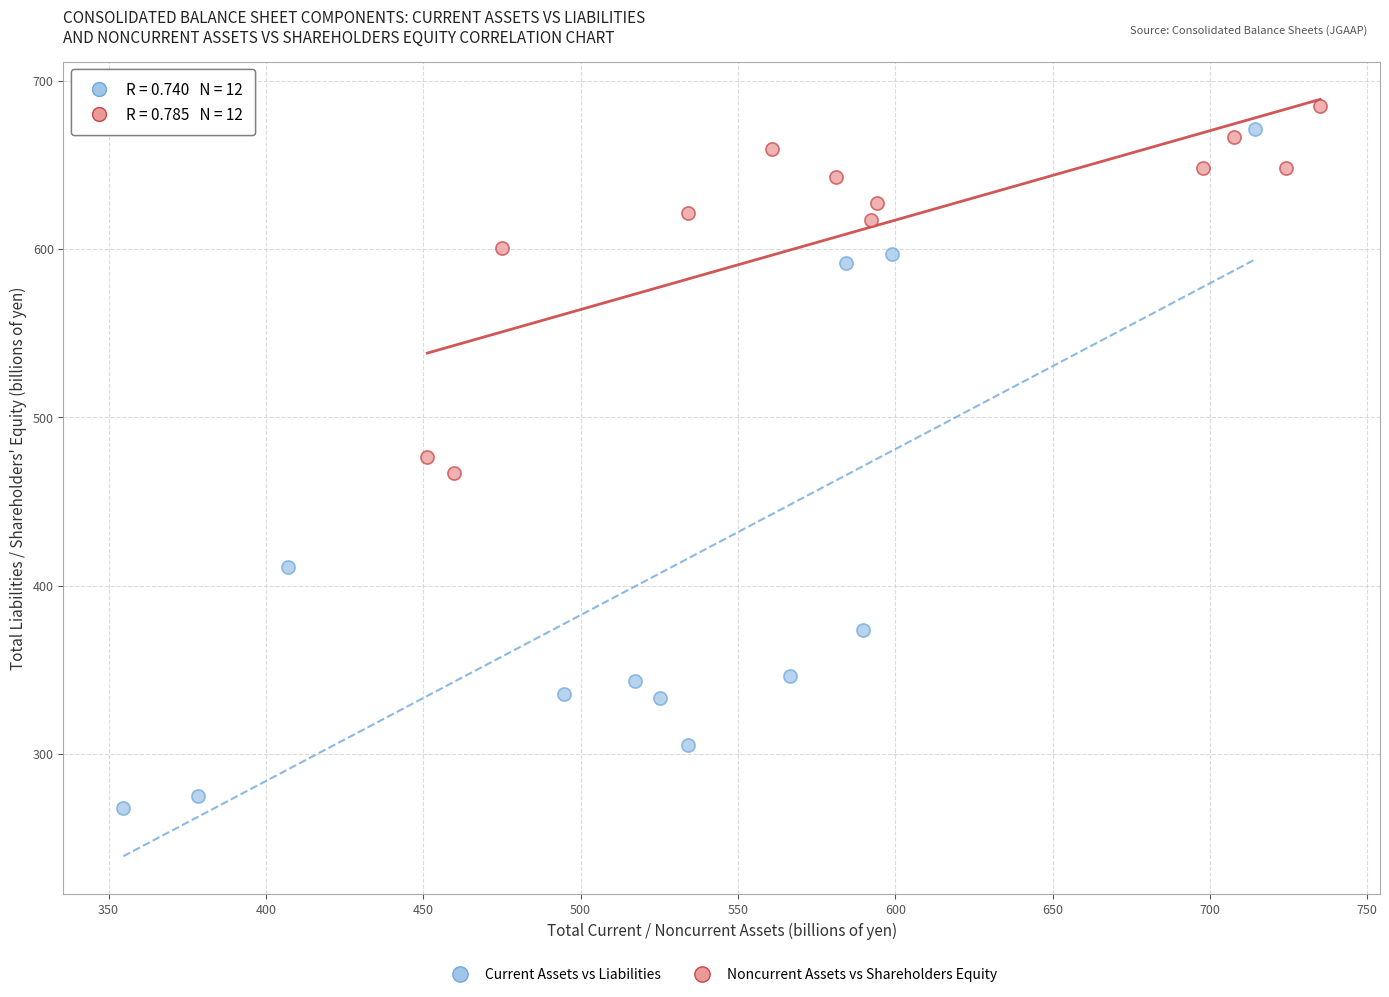

Which series reaches the minimum Y coordinate?

Current Assets vs Liabilities